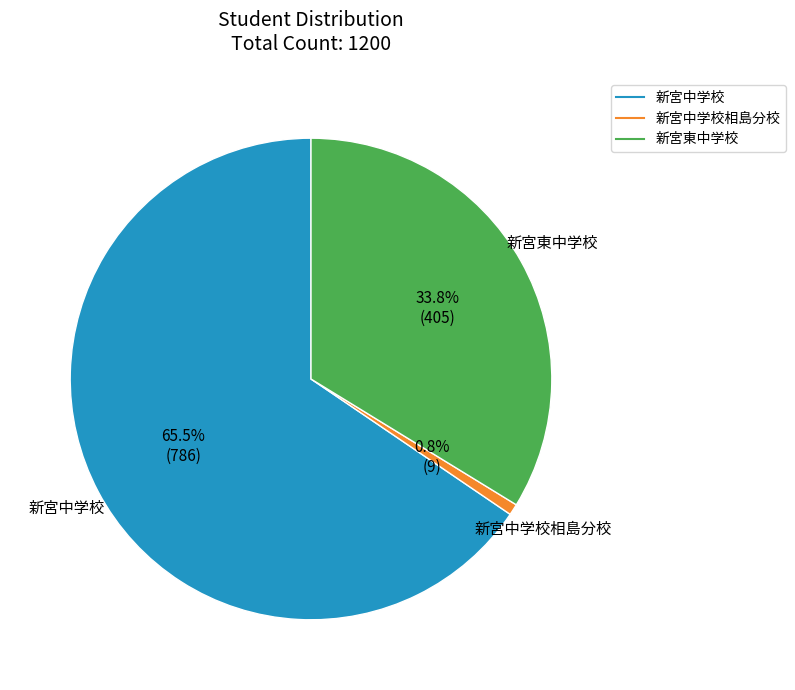

Is there any slice that represents more than half of the pie?

Yes